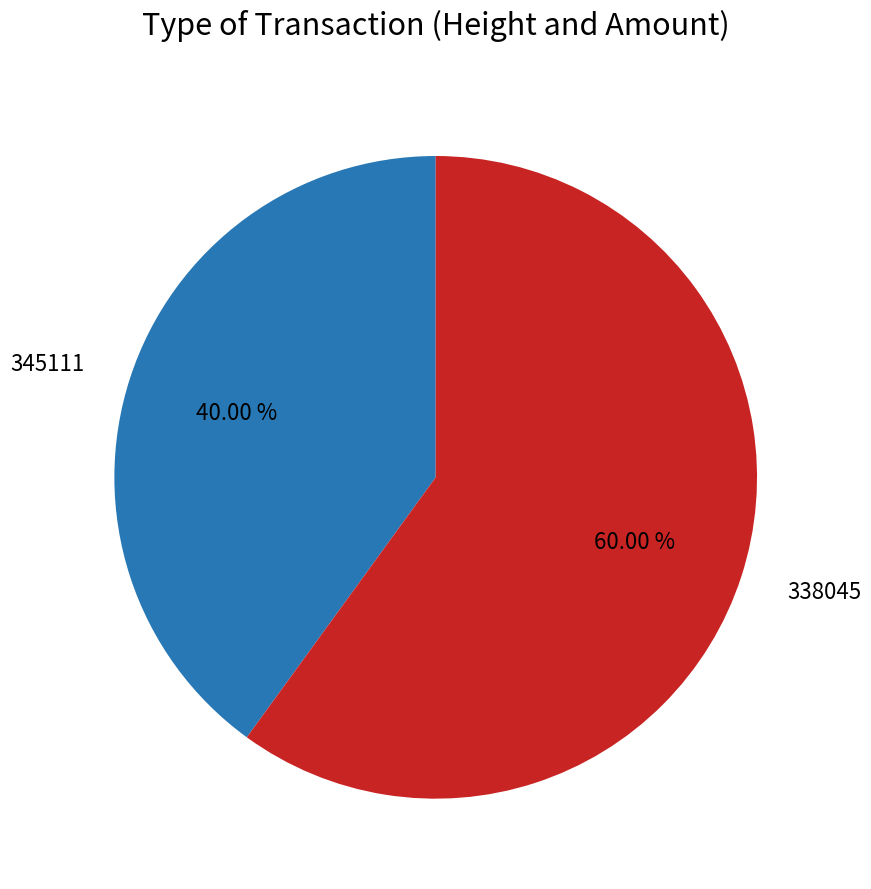

Rank the categories by value from highest to lowest.

338045, 345111